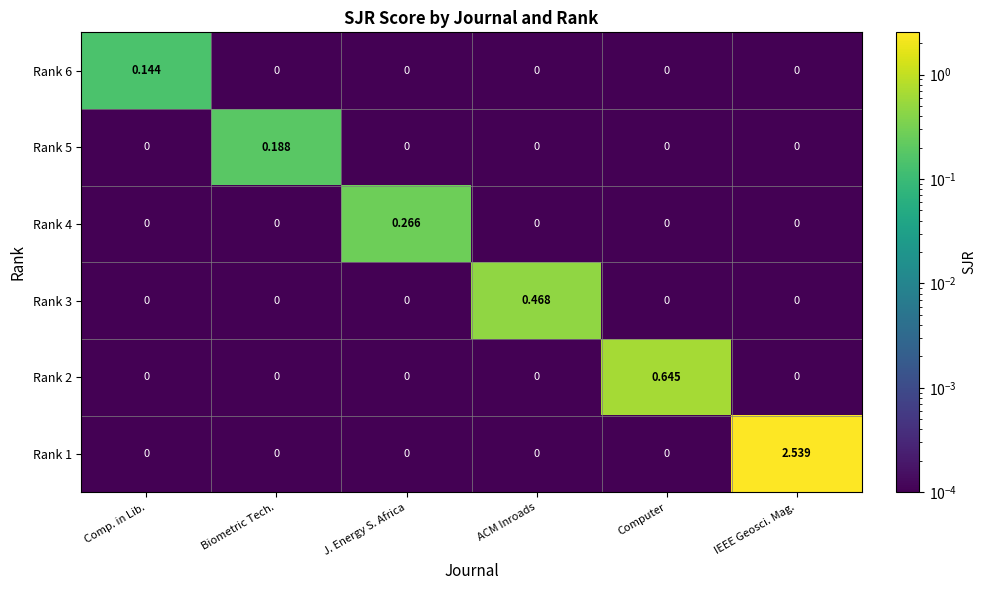

At which category is the sum across all series the highest?

IEEE Geosci. Mag.